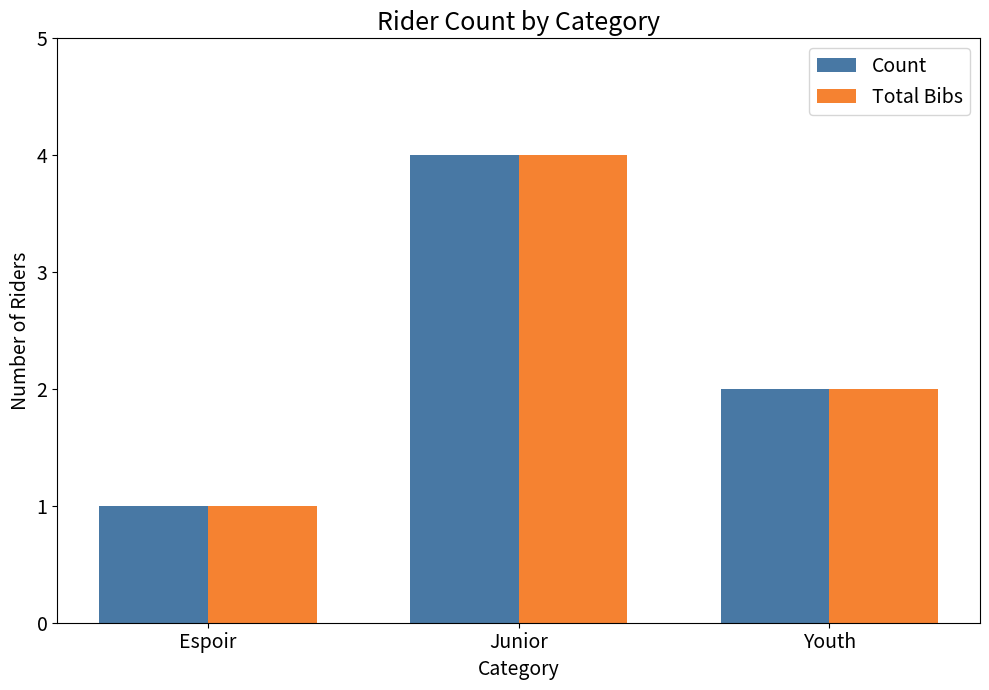

What position from the left is Junior?

2